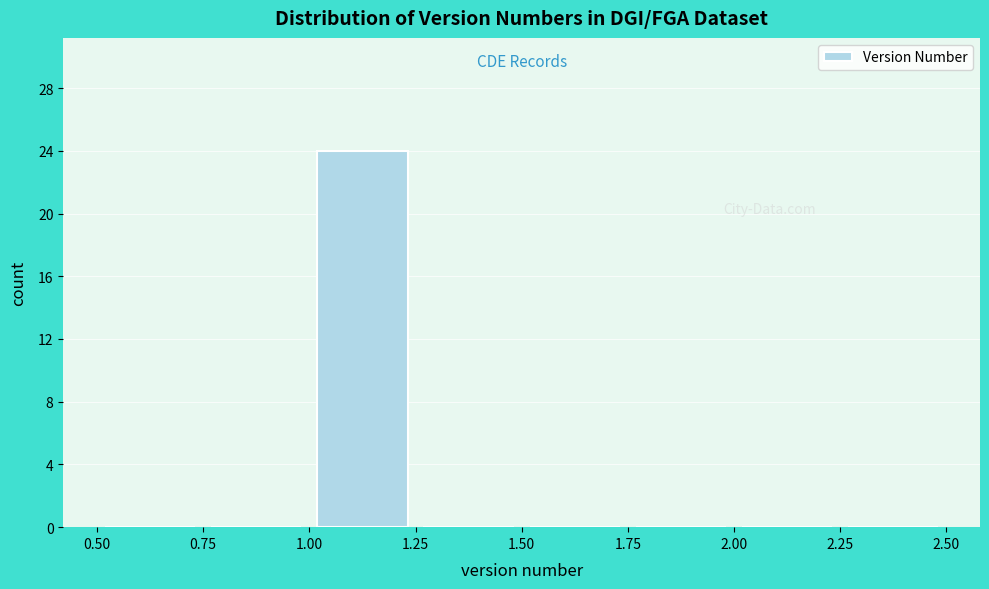

Reading left to right, transcribe this chart: for each bar, give the range it covers on the x-axis and its height. The values are not printed on the chart, so give them approximately, as read against the axis.

0.50 to 0.75: 0
0.75 to 1.00: 0
1.00 to 1.25: 24
1.25 to 1.50: 0
1.50 to 1.75: 0
1.75 to 2.00: 0
2.00 to 2.25: 0
2.25 to 2.50: 0